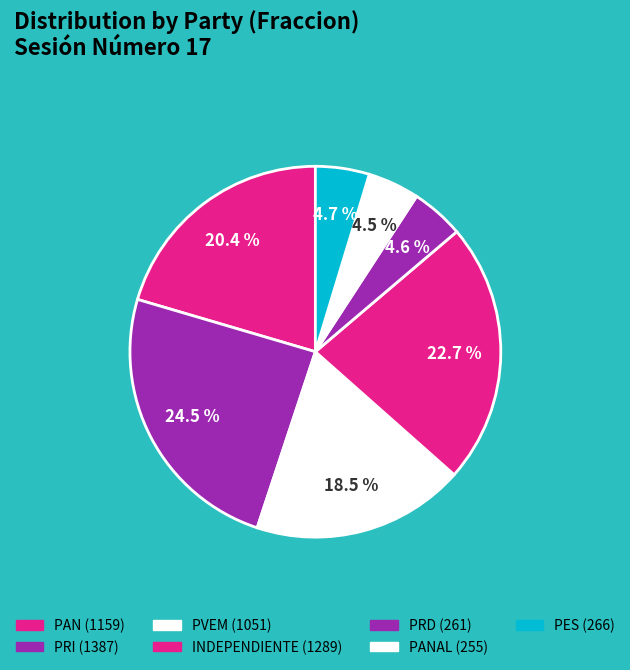

To the nearest percent, what is the average slice percentage?

14%